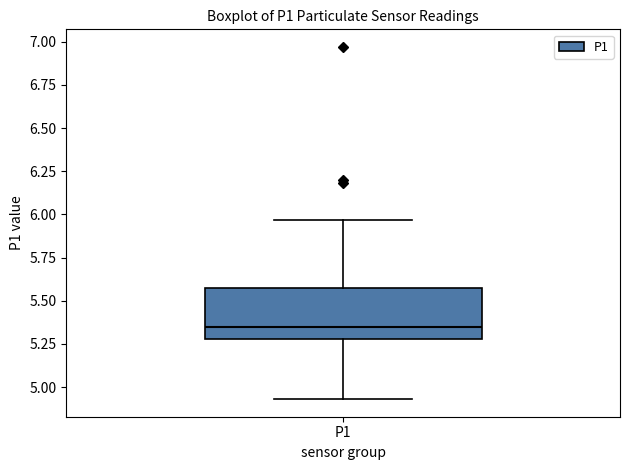

Transcribe this box plot: give where the median line is, the range the box spans, and where the two whiskers end, as read against the y-axis. The values are not printed on the chart, so give them approximately, as read against the axis.

median 5.35, box 5.30 to 5.60, whiskers 4.95 to 5.95